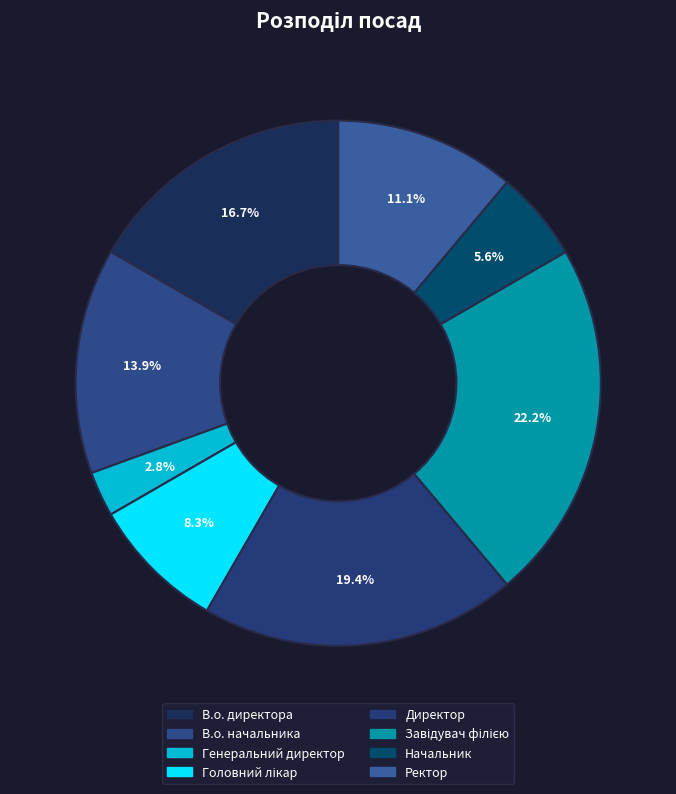

To the nearest percent, what is the difference between the largest and smallest slice percentages?

19%